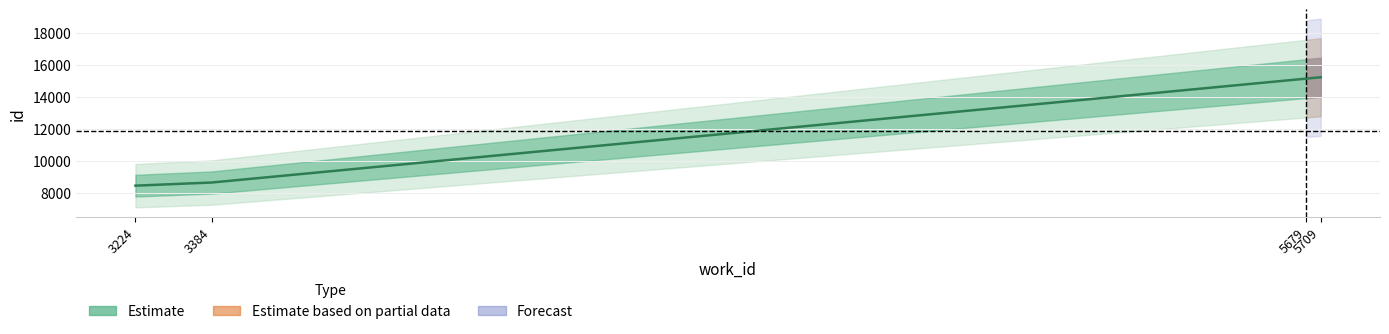

True or false: the data has more than 1 interior local peaks.

False